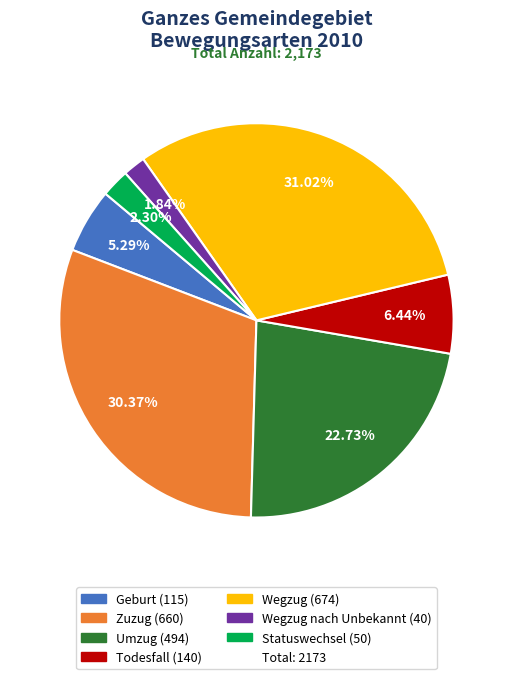

Is there any slice that represents more than half of the pie?

No